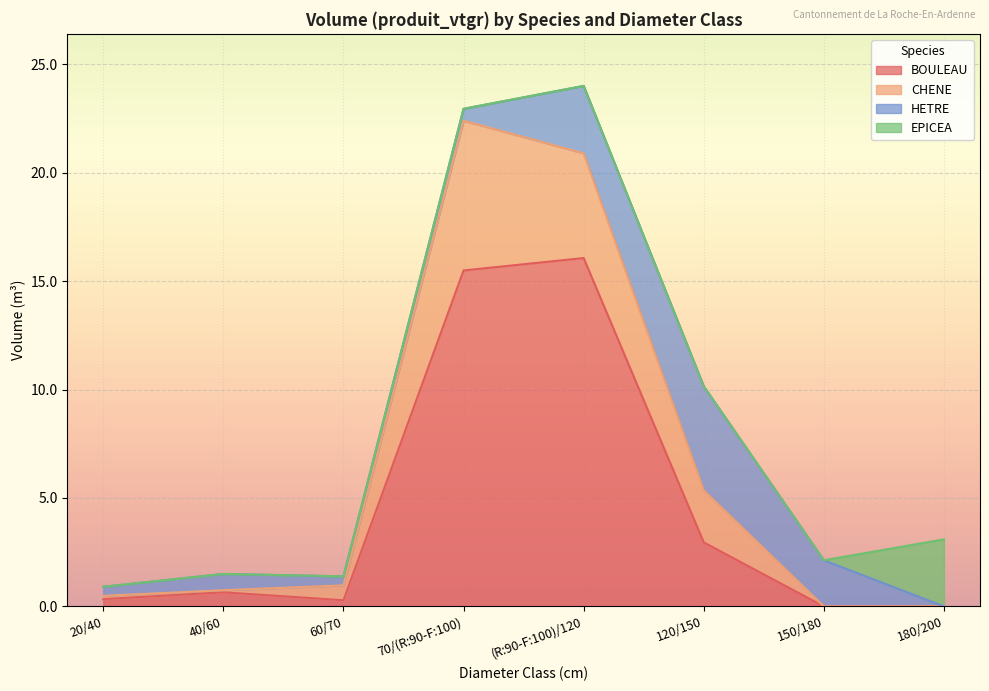

True or false: BOULEAU and EPICEA cross at least once.

False